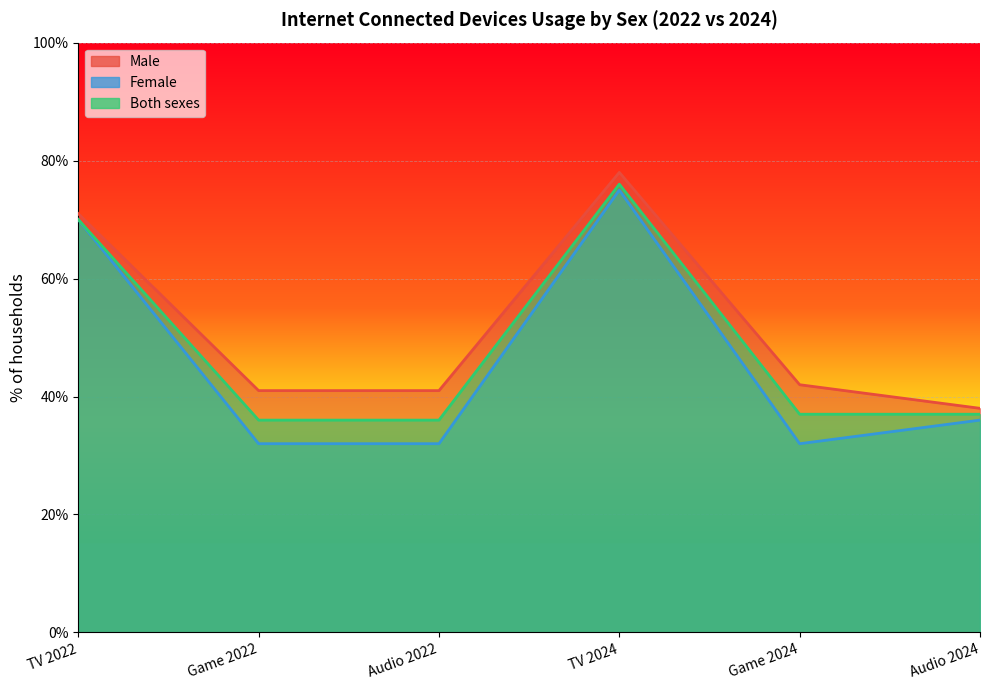

How many values in the Female series exceed 36?

2